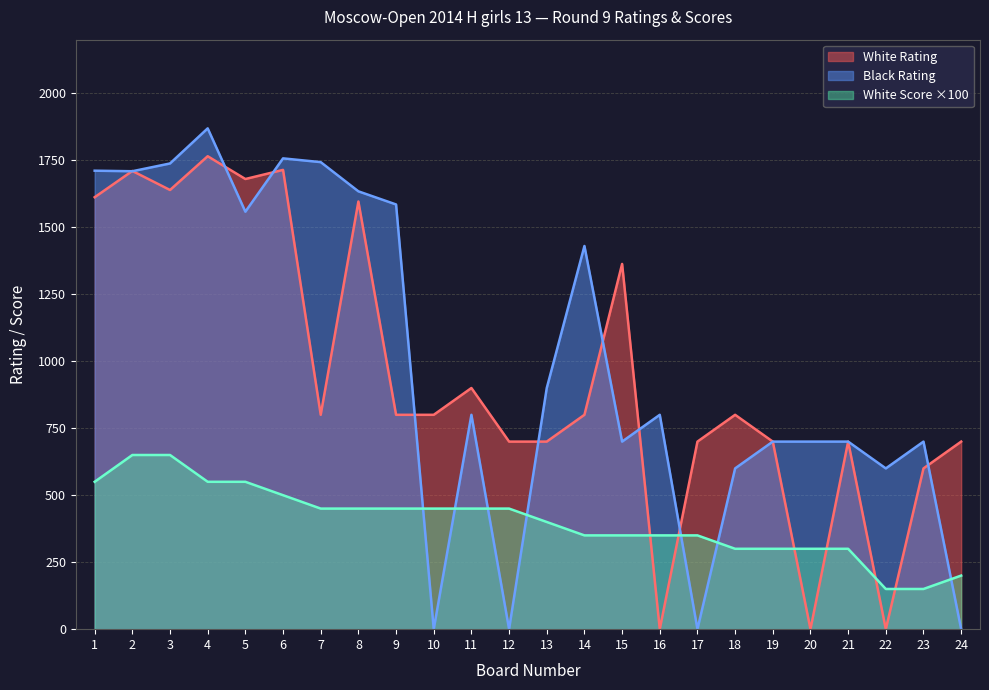

What is the value of the White Rating point at the 15th from the left?

1363